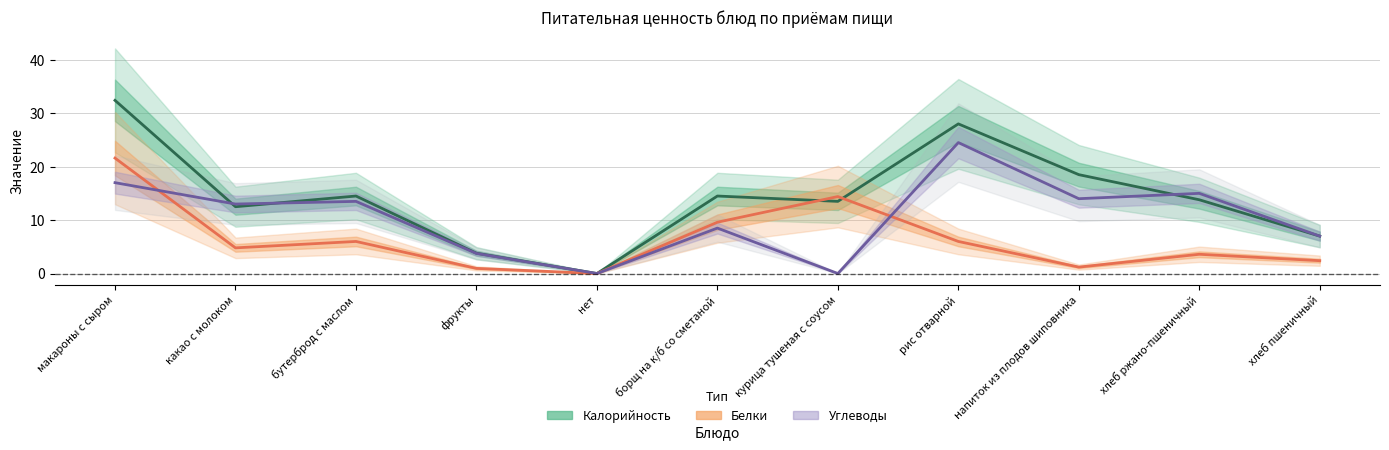

What is the sum of all Белки values?

70.6